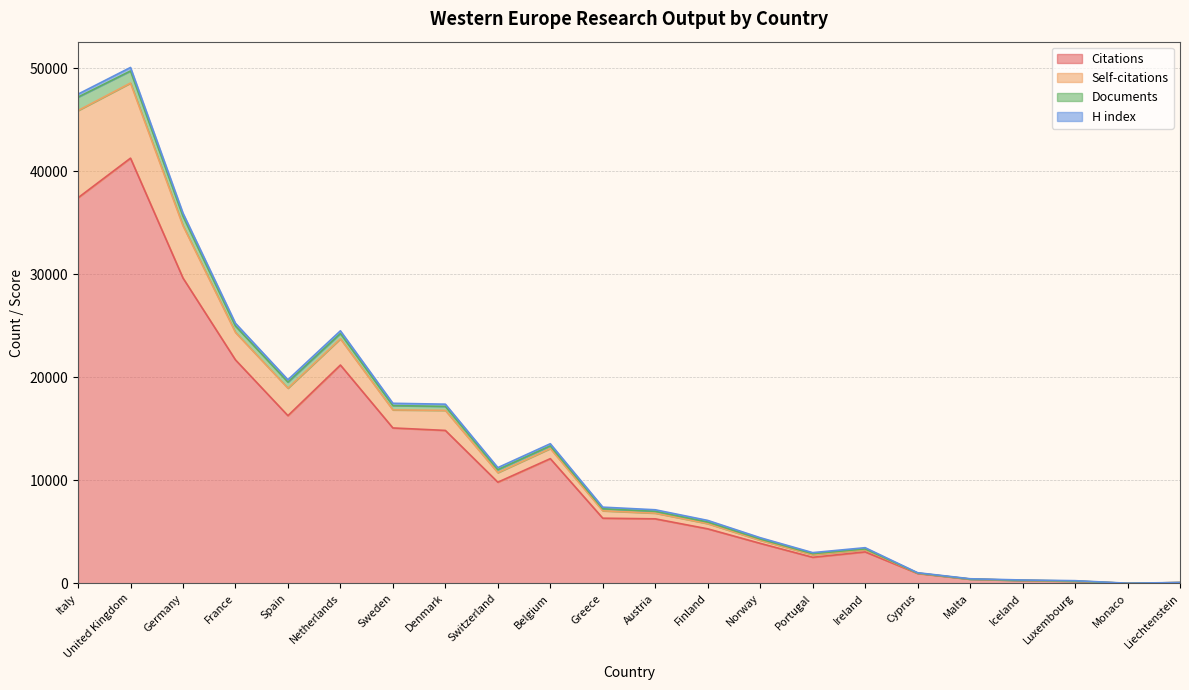

What is the value of the Citations point at the 12th from the left?

6261